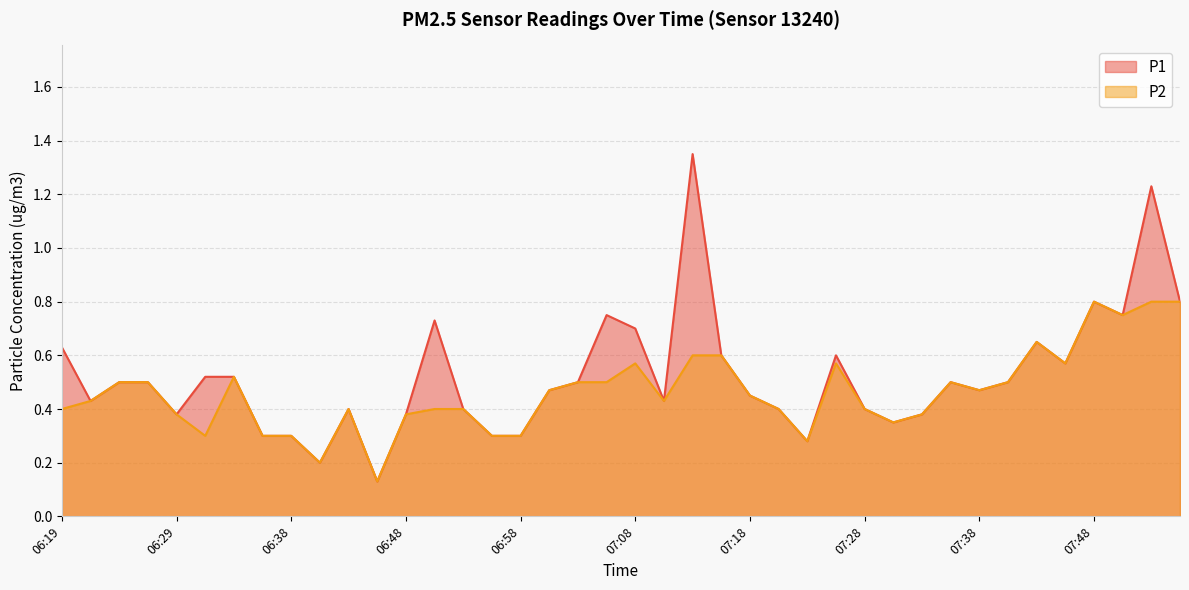

The P2 series shows 0.2 at 07:48. True or false?

False